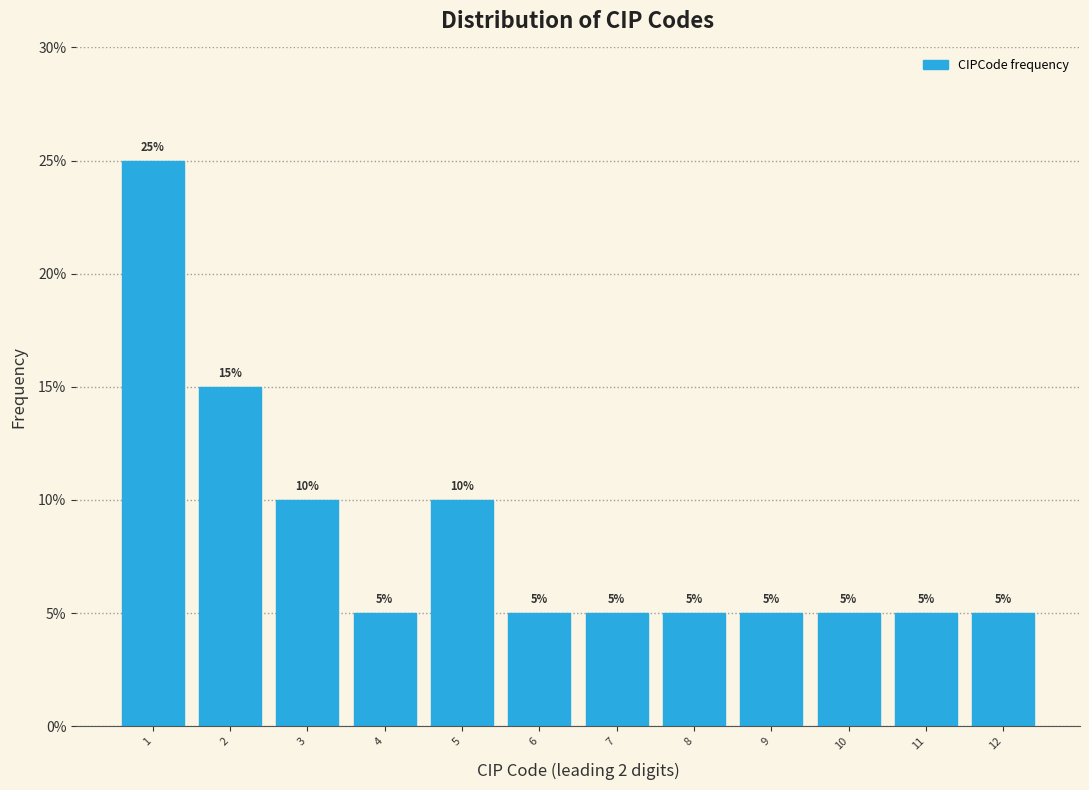

Reading right to left, transcribe all the data shown in this chart.

5	5	5	5	5	5	5	10	5	10	15	25